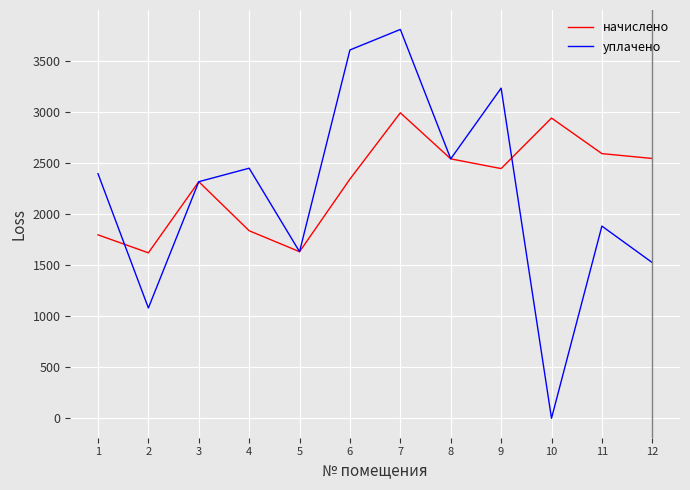

Is this an area chart (filled region under the line)?

No